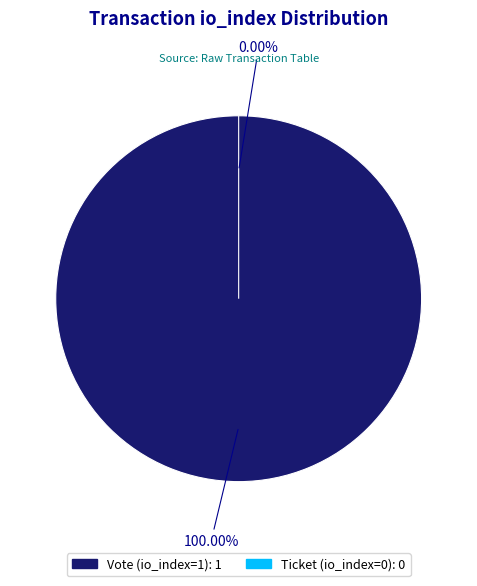

What portion of the pie excludes Ticket (io_index=0)?

100.0%